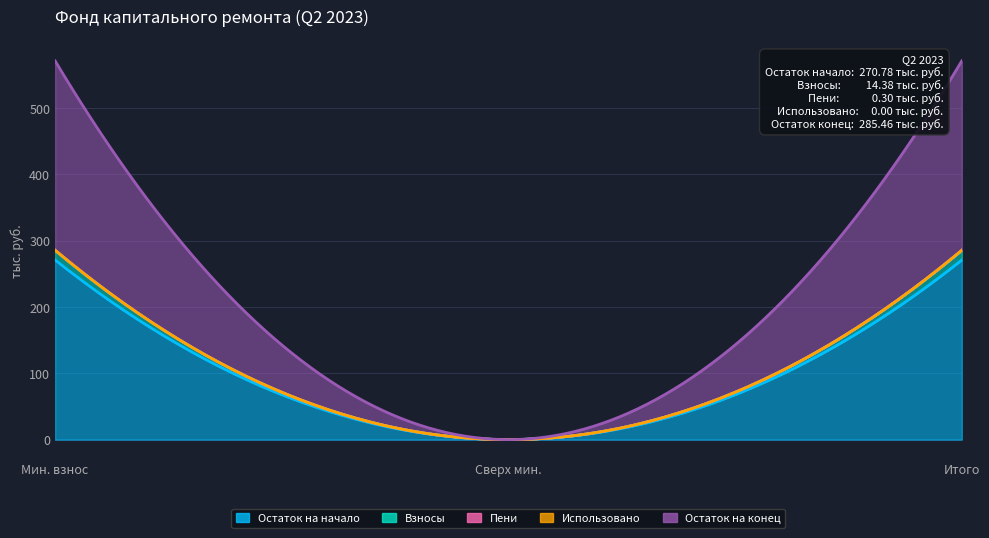

How many lines are shown in the chart?

5